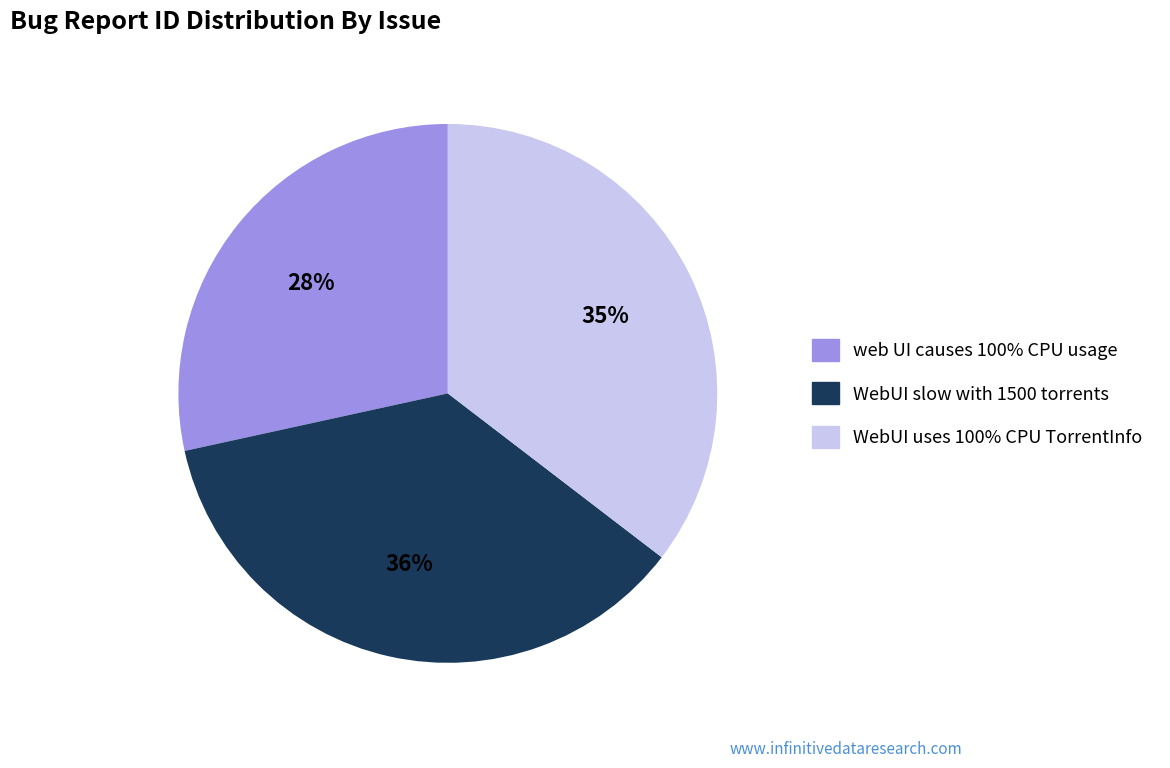

Count the number of slices in the pie.

3